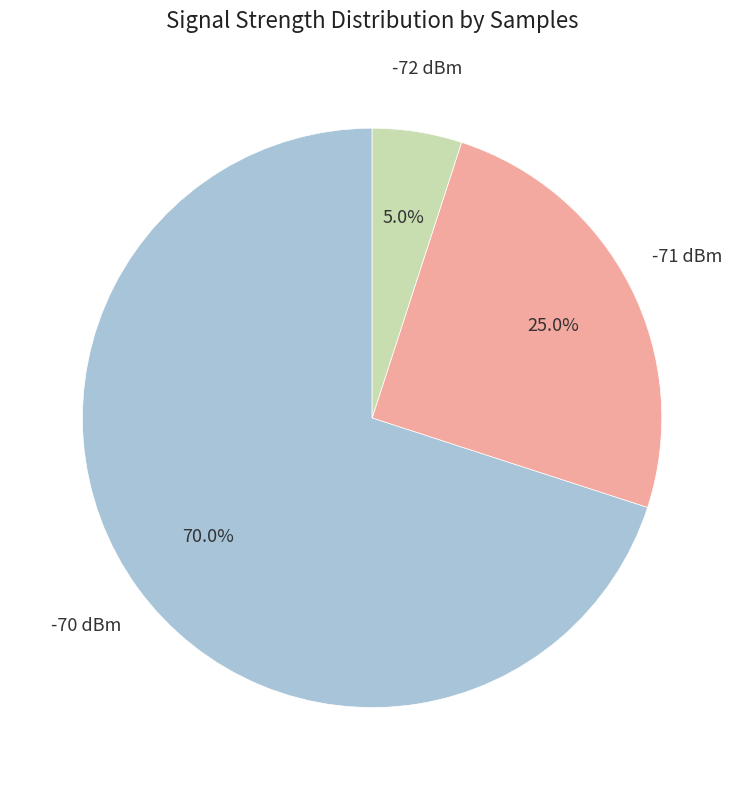

Rank the categories by value from highest to lowest.

-70 dBm, -71 dBm, -72 dBm